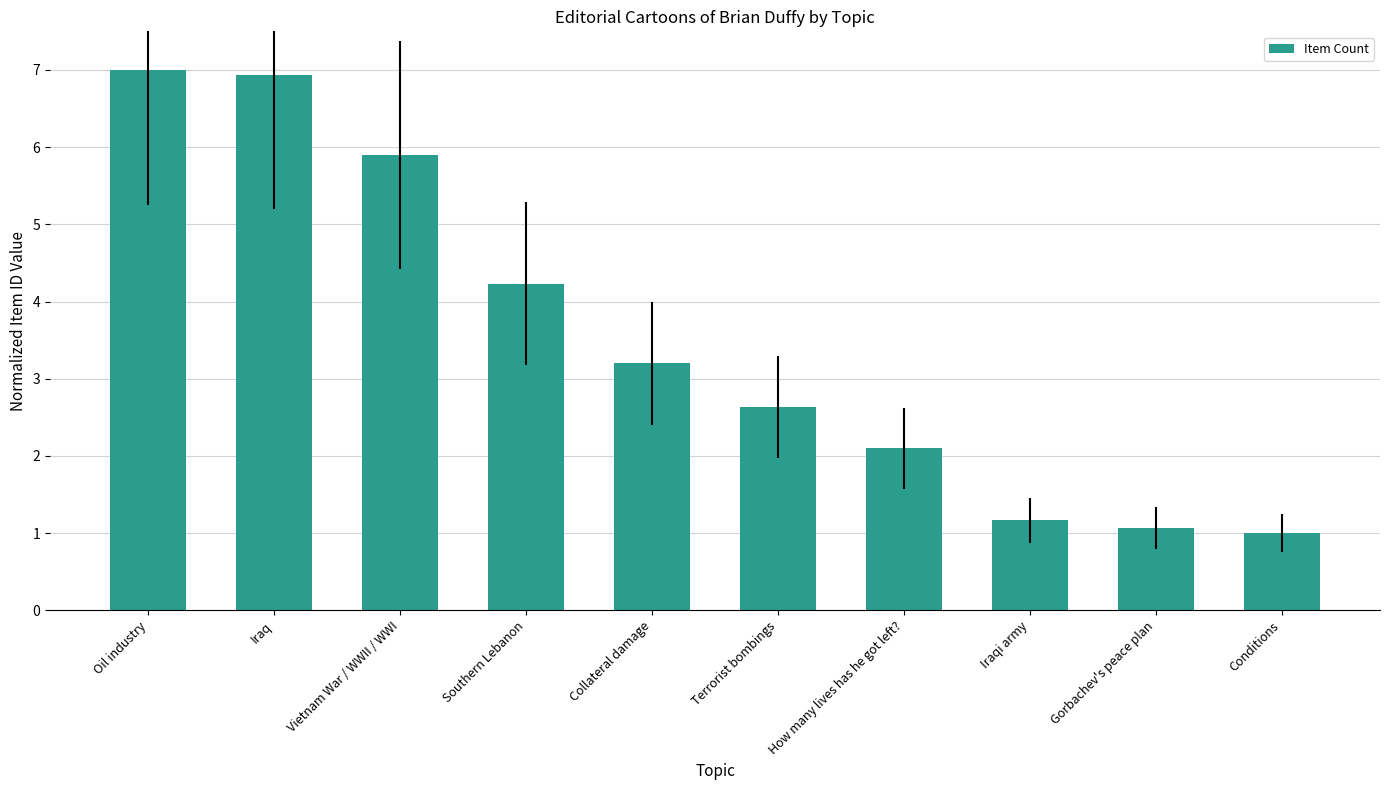

Reading left to right, transcribe all the data shown in this chart.

Oil industry=7.0	Iraq=6.9	Vietnam War / WWII / WWI=5.9	Southern Lebanon=4.2	Collateral damage=3.2	Terrorist bombings=2.6	How many lives has he got left?=2.1	Iraqi army=1.2	Gorbachev's peace plan=1.1	Conditions=1.0